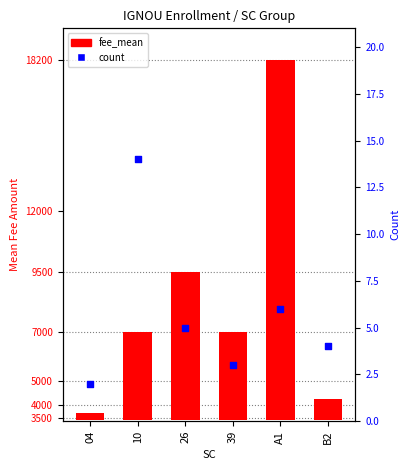

Is the value of count at B2 greater than the value of fee_mean at A1?

No